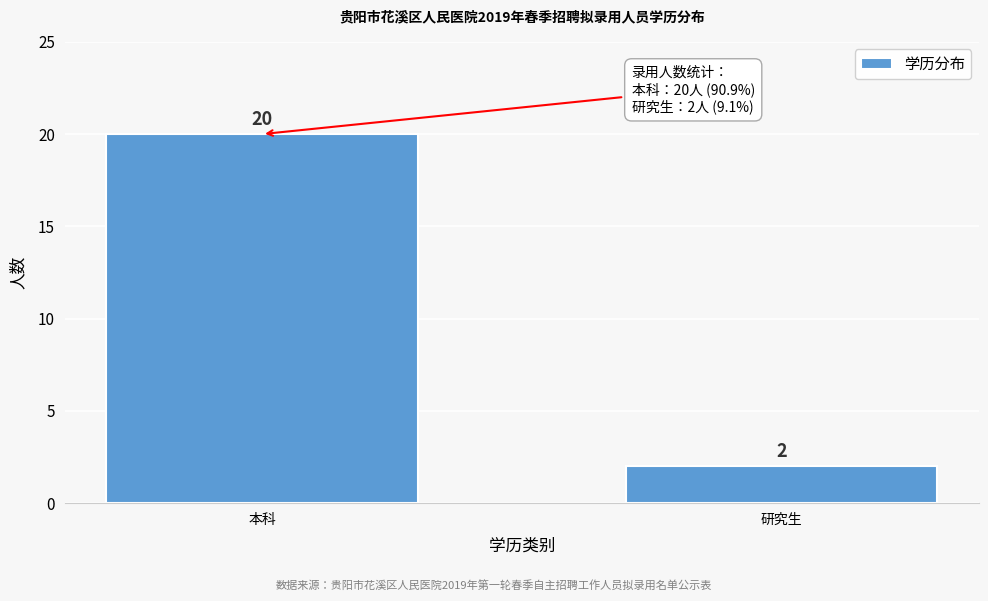

Reading right to left, transcribe all the data shown in this chart.

研究生=2	本科=20